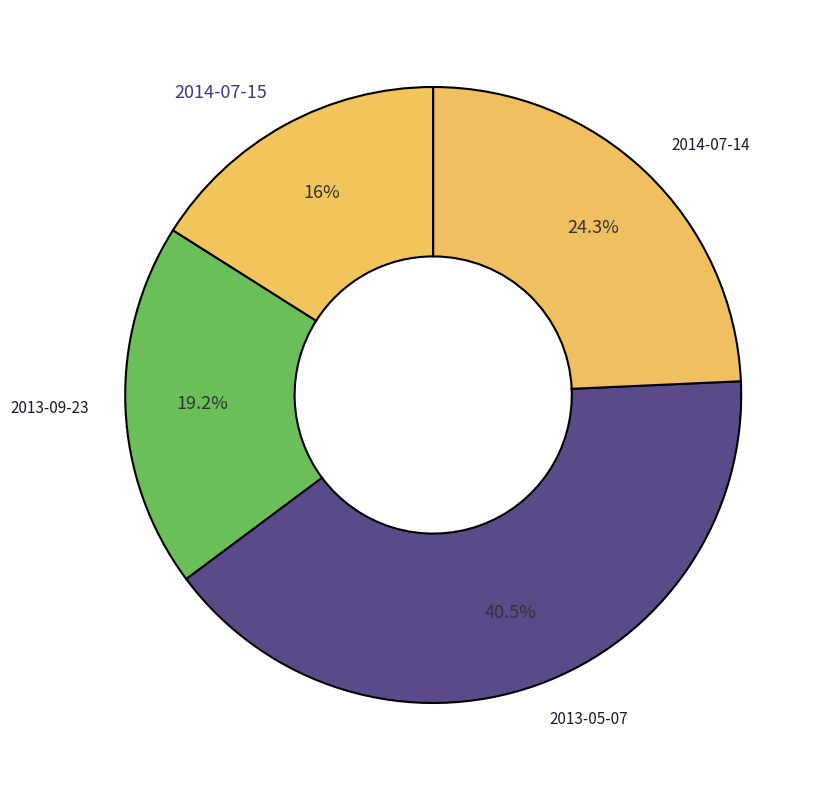

Does 2013-09-23 account for over 50% of the chart?

No